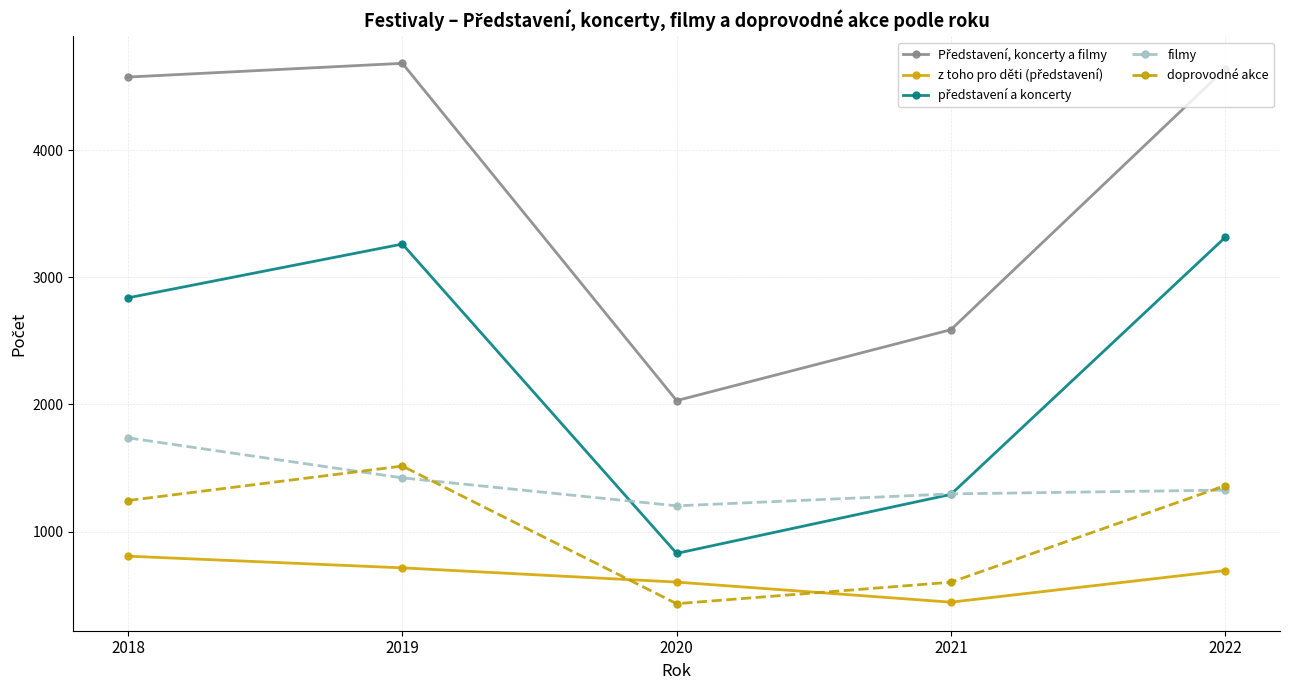

Does the chart display data point markers on the line(s)?

Yes